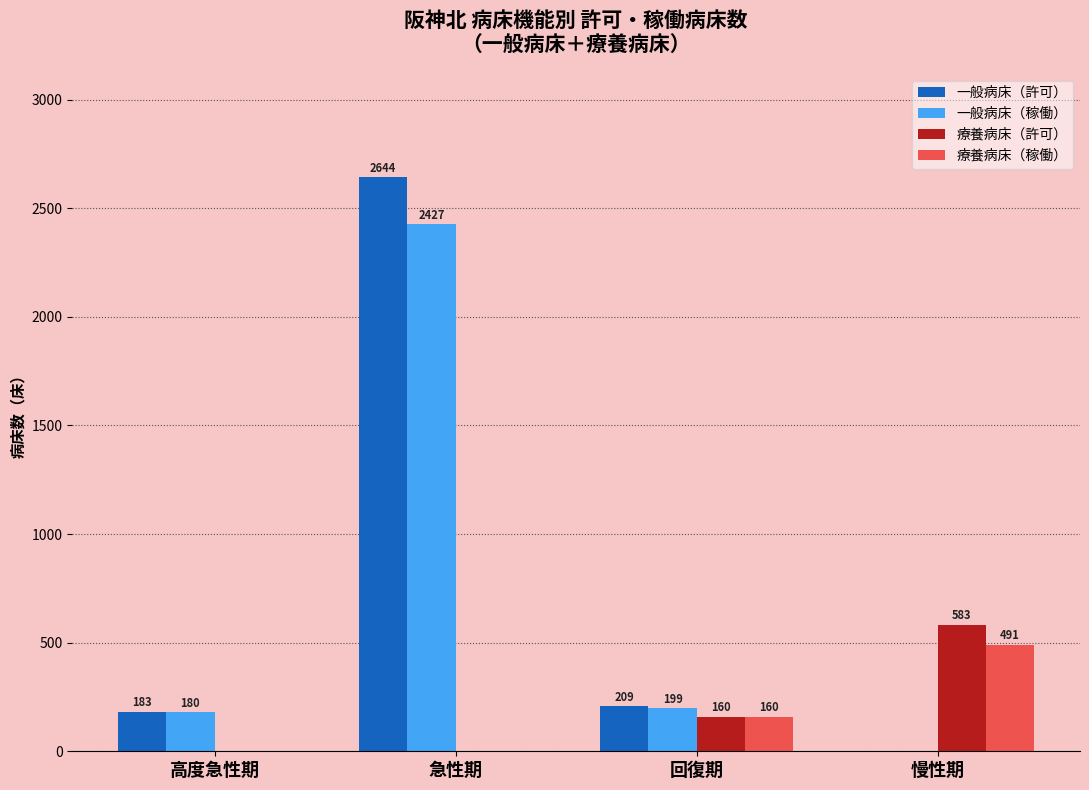

The value of 療養病床（稼働） at 回復期 is 160. True or false?

True